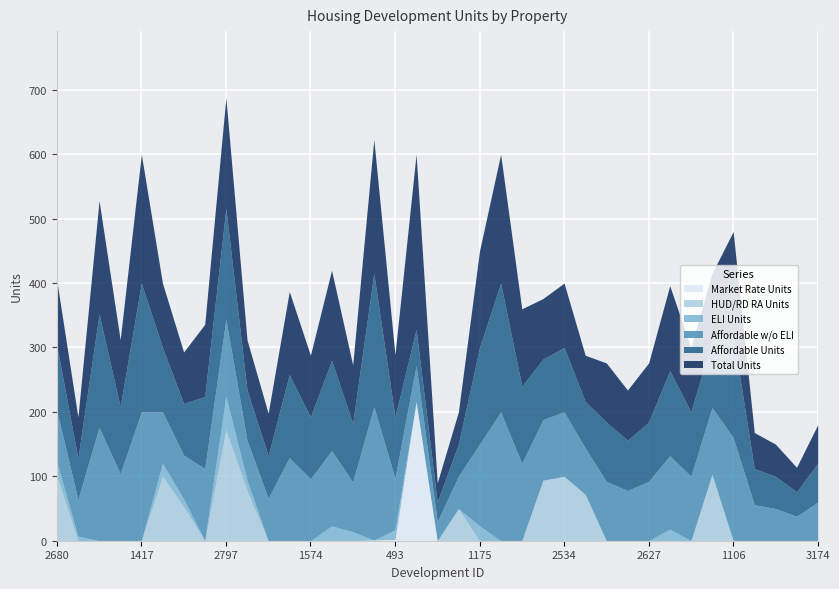

How many values in ELI Units are above zero?

11